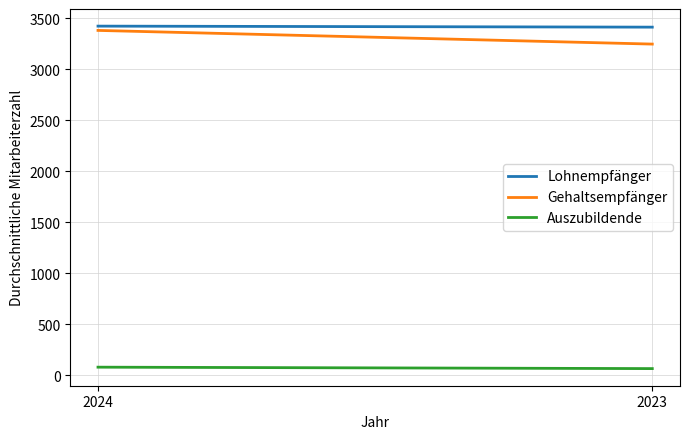

What is the highest value of the Gehaltsempfänger series?

3379